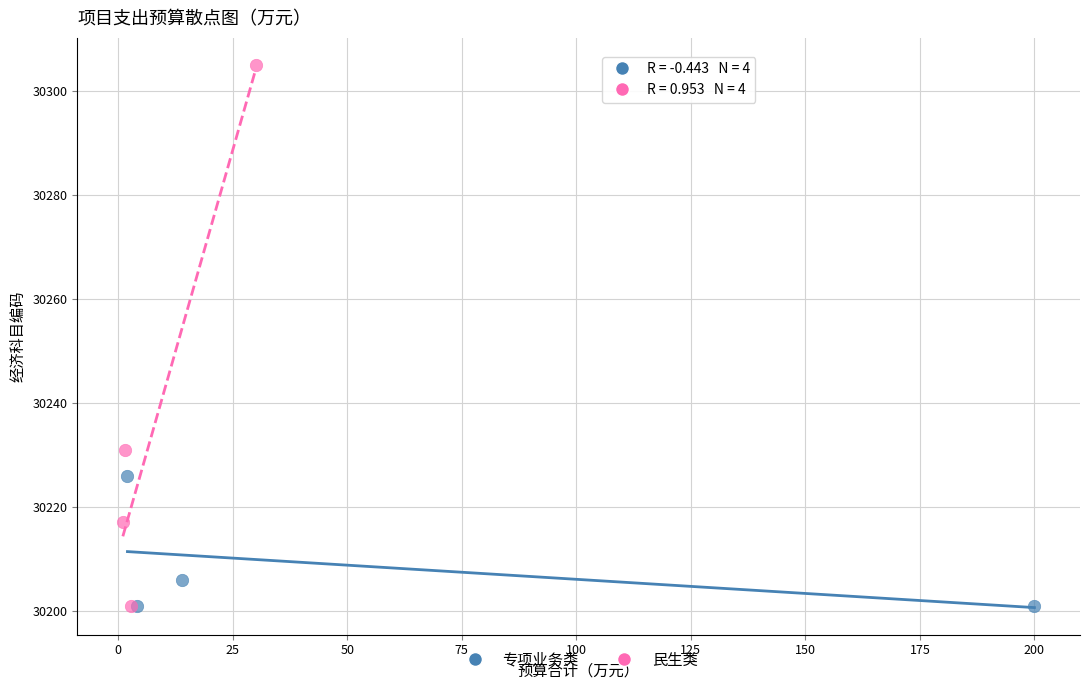

Which series has the largest Y range (max minus min)?

民生类